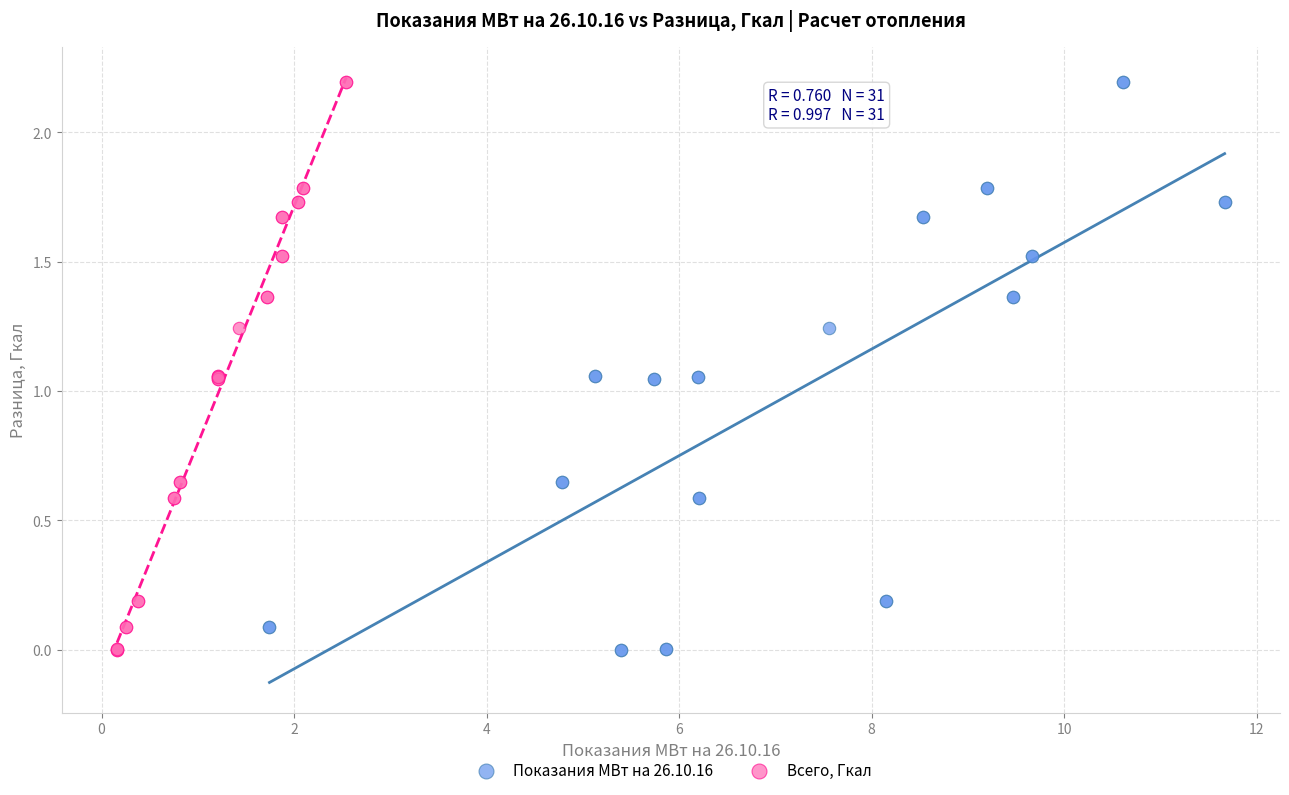

What are all the series names shown in the legend?

Показания МВт на 26.10.16, Всего, Гкал